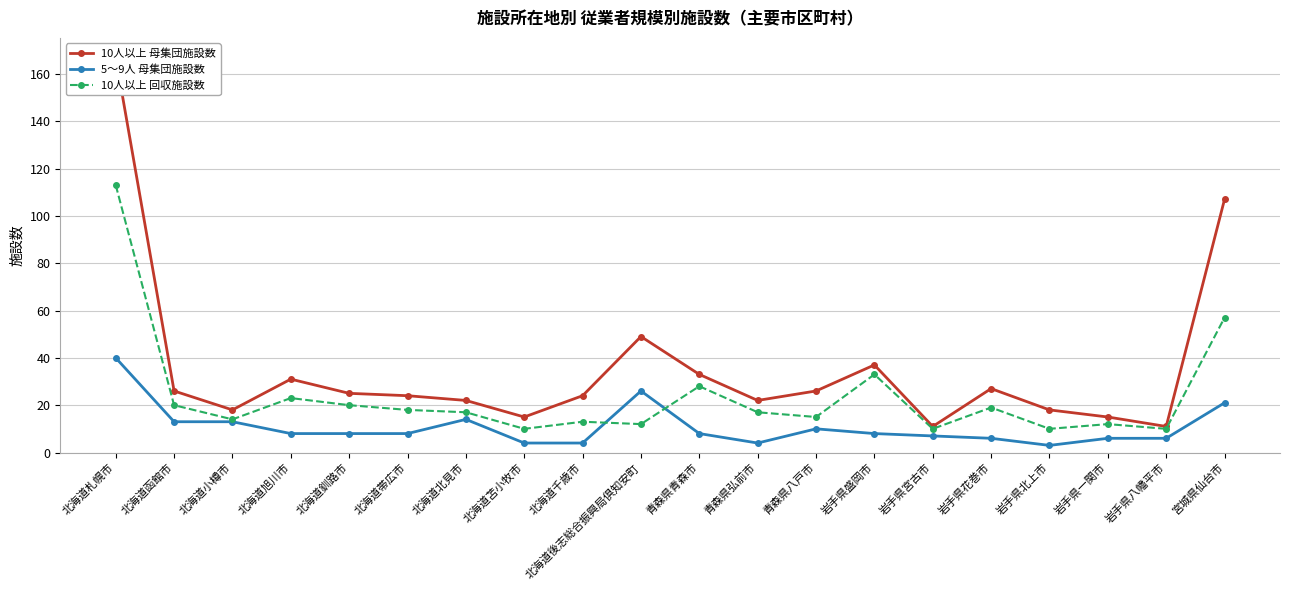

How many data points in 5～9人 母集団施設数 are less than 8?

8